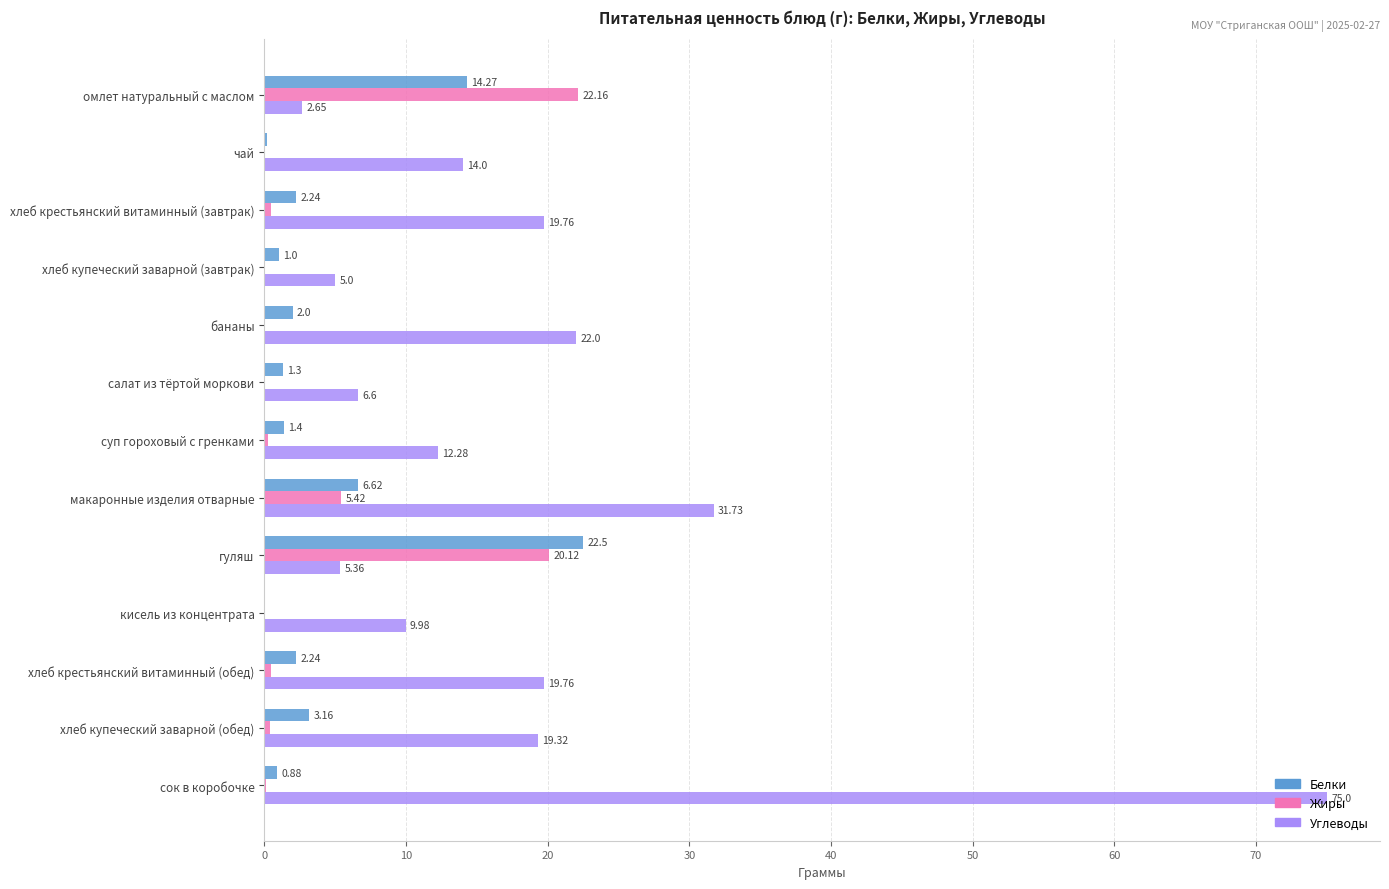

Which series has the largest total across all categories?

Углеводы